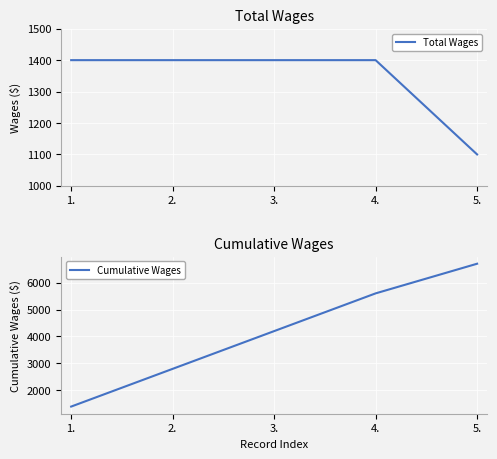

Rank the series at 3. from highest to lowest value.

Cumulative Wages, Total Wages